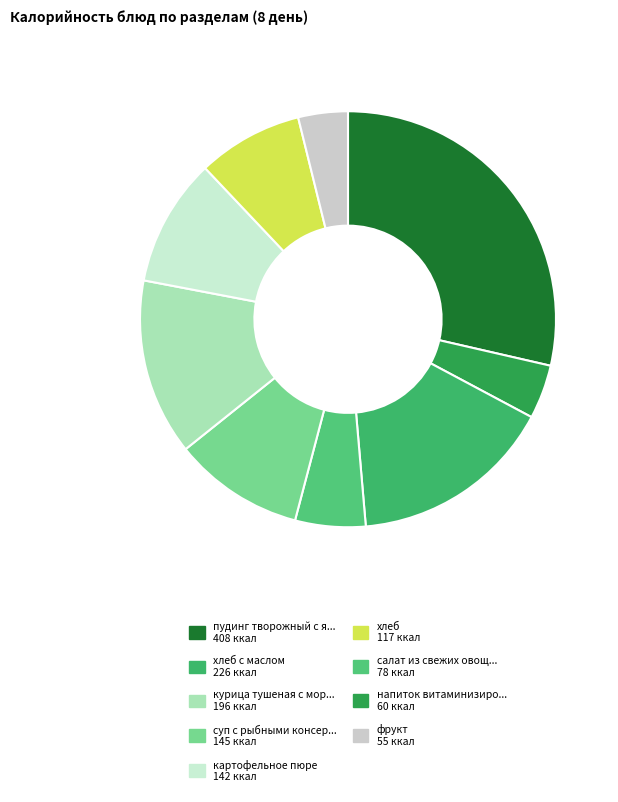

Is there a majority slice in this chart?

No